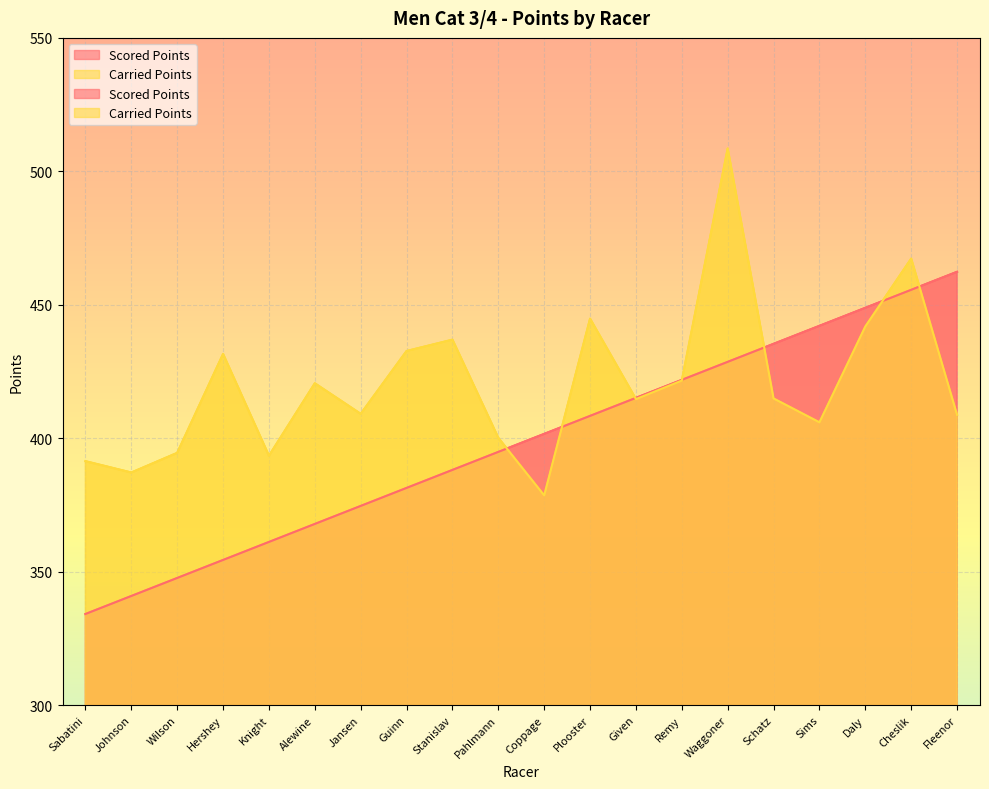

Reading right to left, transcribe all the data shown in this chart.

Scored Points: 462.4	455.6	448.9	442.1	435.4	428.6	421.9	415.1	408.4	401.6	394.9	388.1	381.4	374.6	367.9	361.1	354.4	347.6	340.9	334.1
Carried Points: 408.8	467.3	441.9	406.0	414.9	508.6	421.6	414.6	444.8	378.6	400.1	436.9	432.7	409.1	420.6	393.4	431.6	394.5	387.1	391.4